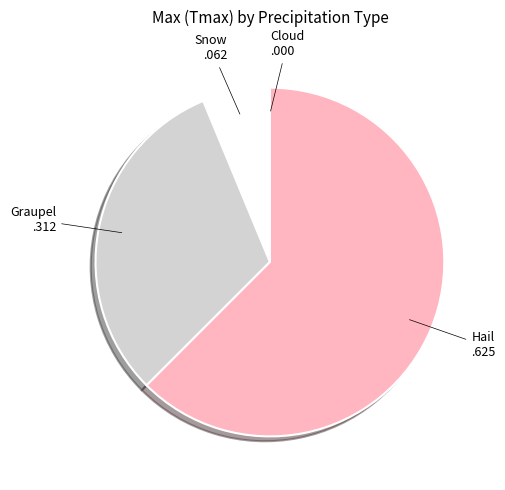

True or false: Graupel accounts for 37% of the total.

False